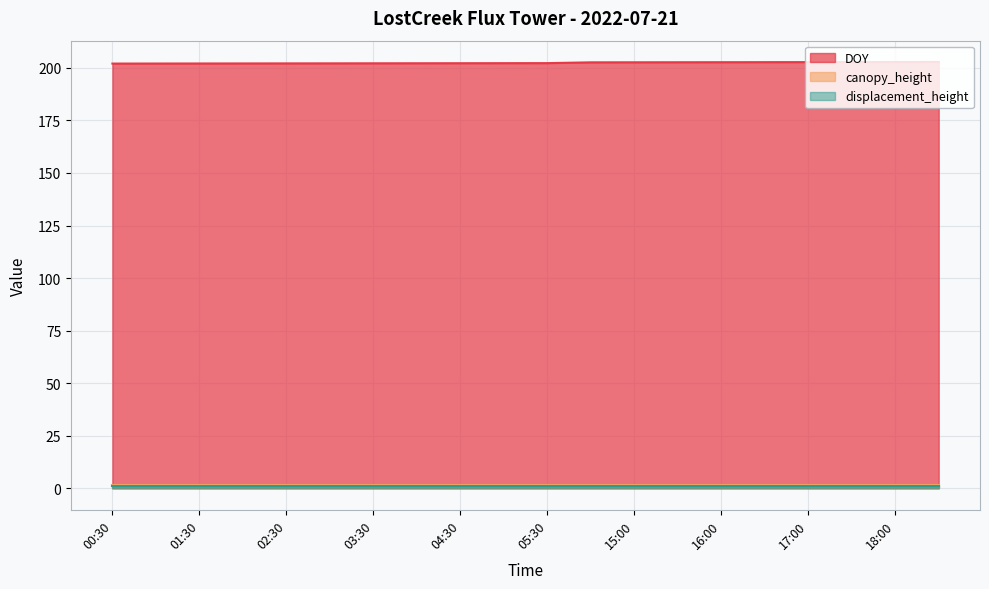

How many series are shown in this chart?

3